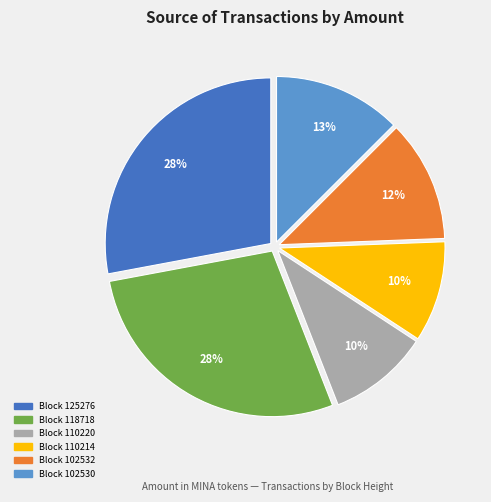

Count the number of slices in the pie.

6